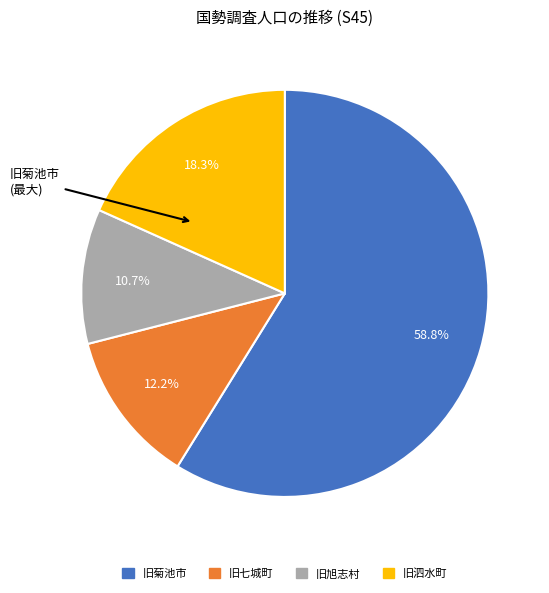

Which category accounts for the majority?

旧菊池市